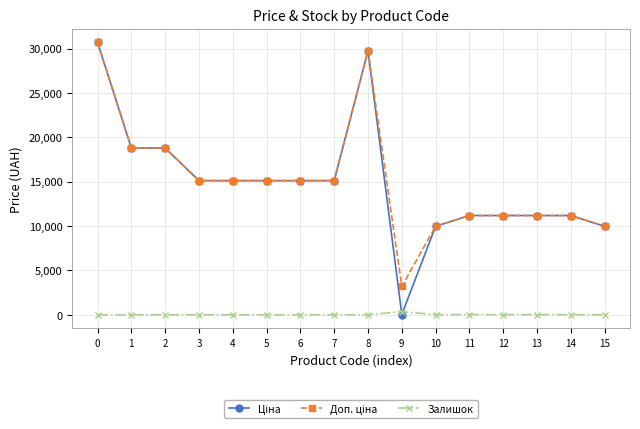

What is the total value across all series at 3?

30240.0